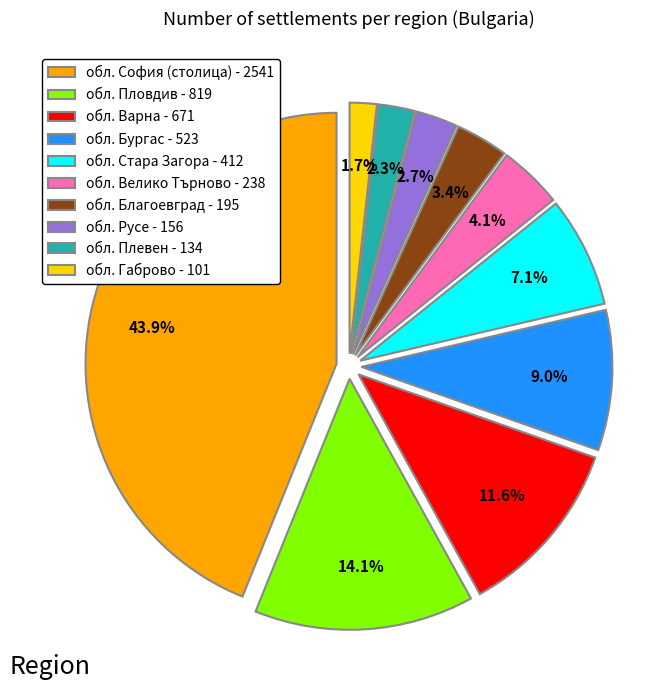

What percentage is the обл. Габрово slice, to the nearest percent?

2%